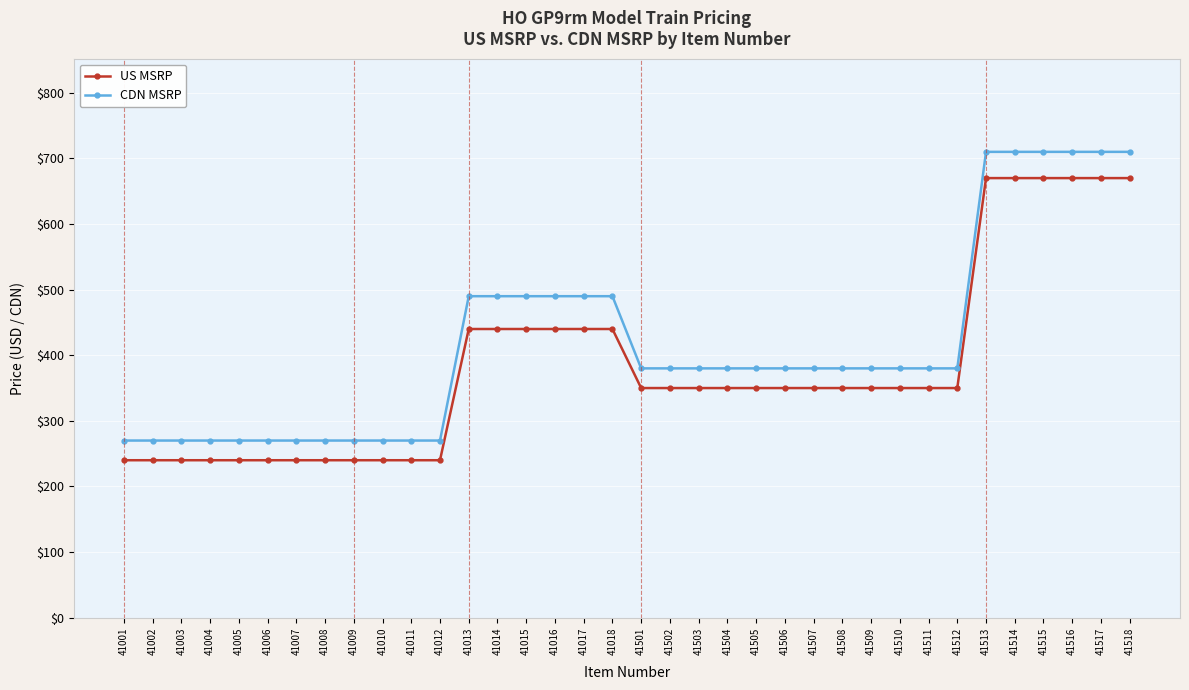

True or false: US MSRP and CDN MSRP cross at least once.

False